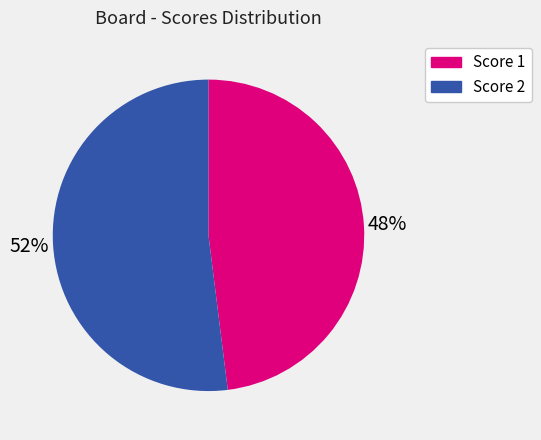

To the nearest percent, what is the average slice percentage?

50%